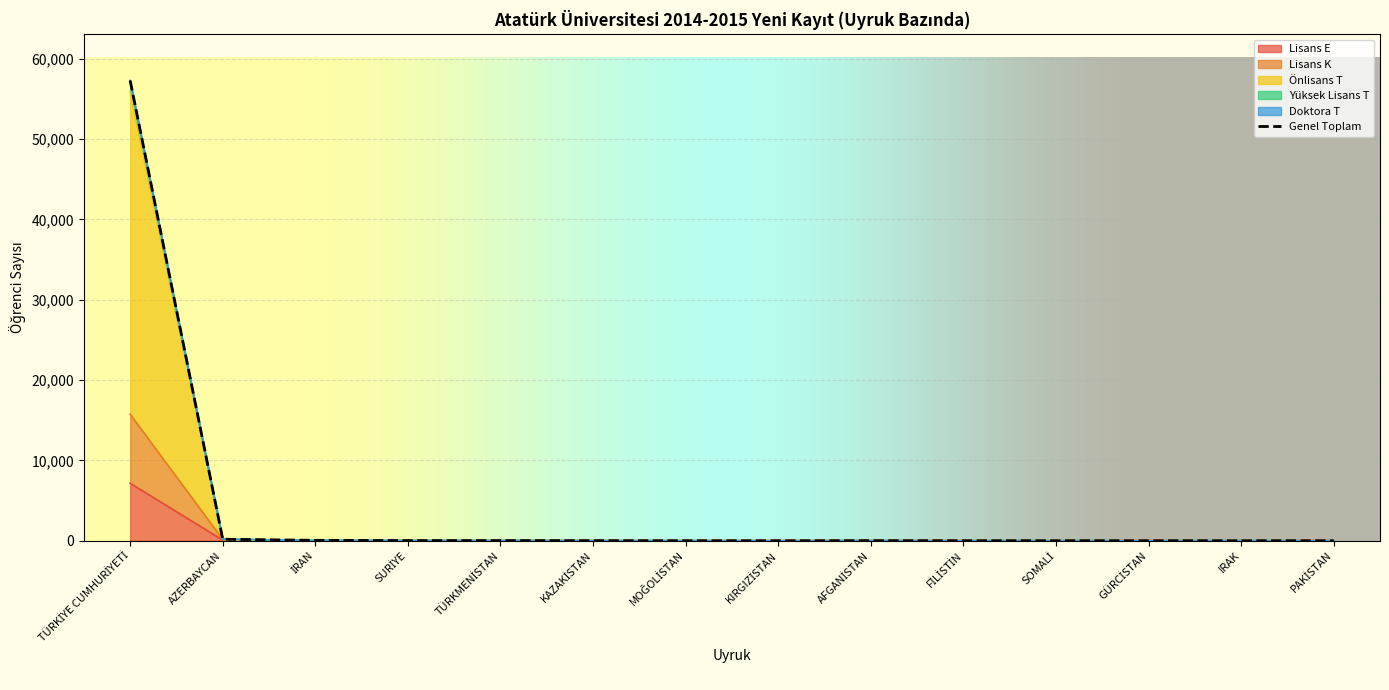

Reading left to right, extract all data points from this chart.

TÜRKİYE CUMHURİYETİ=57305	AZERBAYCAN=186	İRAN=53	SURİYE=22	TÜRKMENİSTAN=18	KAZAKİSTAN=14	MOĞOLİSTAN=6	KIRGIZİSTAN=5	AFGANİSTAN=14	FİLİSTİN=4	SOMALİ=4	GÜRCİSTAN=3	IRAK=3	PAKİSTAN=3